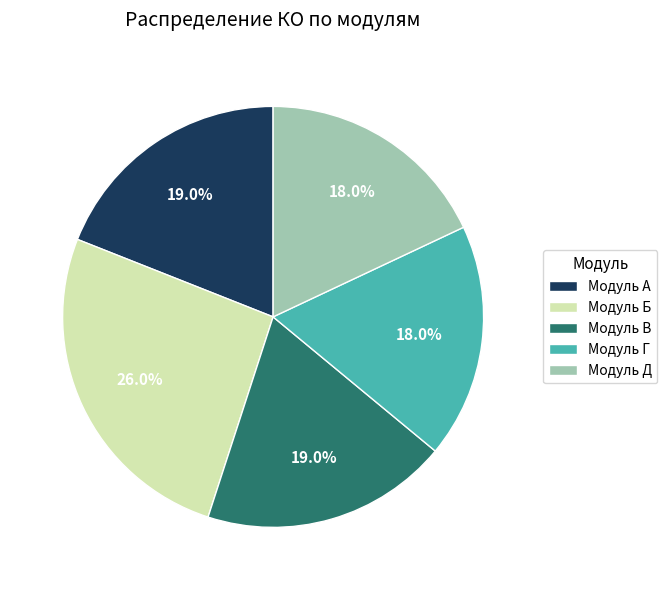

To the nearest percent, what is the difference between the largest and smallest slice percentages?

8%